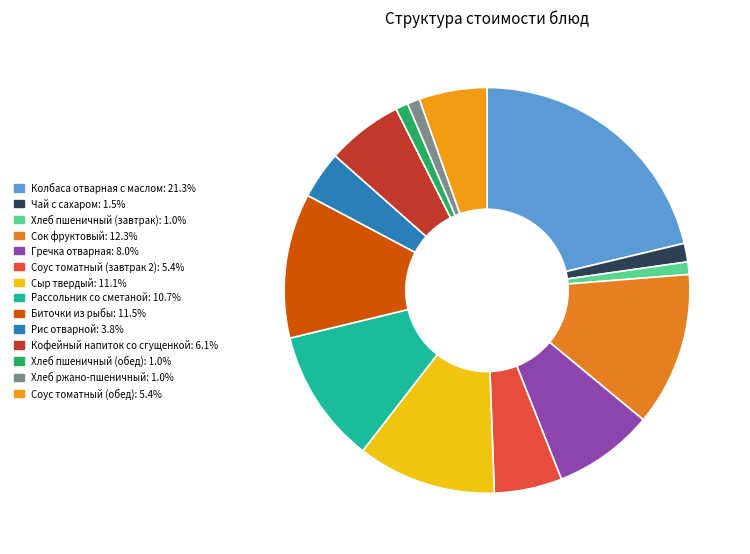

The Хлеб пшеничный (завтрак) slice represents 11% of the pie. True or false?

False